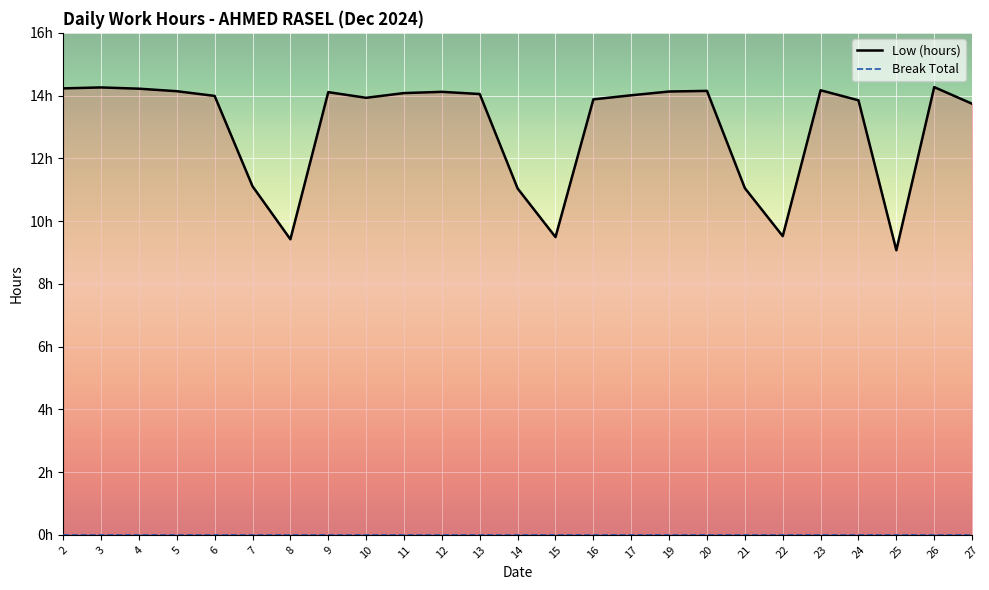

Count the number of categories in the chart.

25